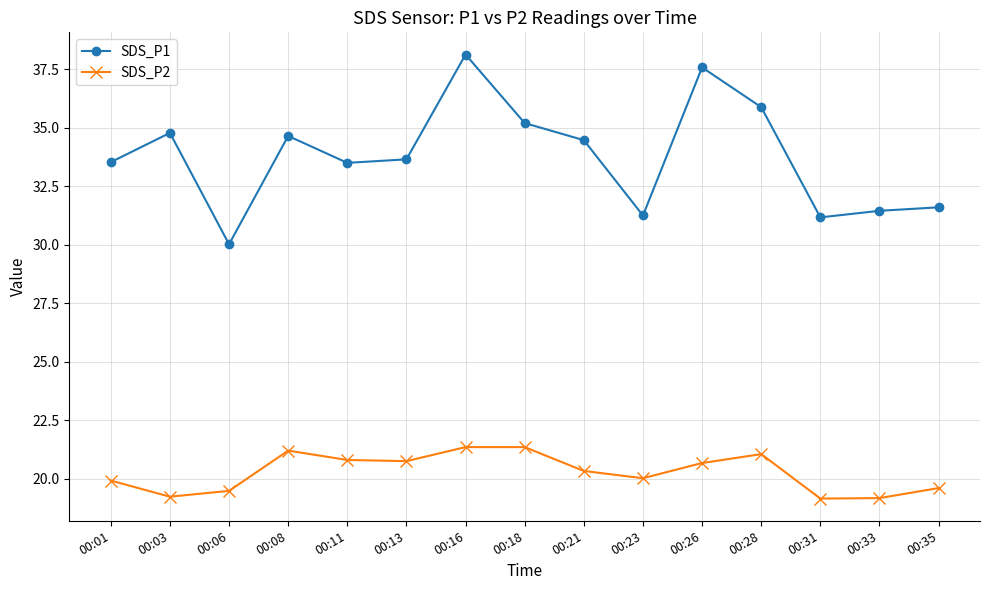

Is the value of SDS_P2 at 00:06 greater than the value of SDS_P1 at 00:26?

No